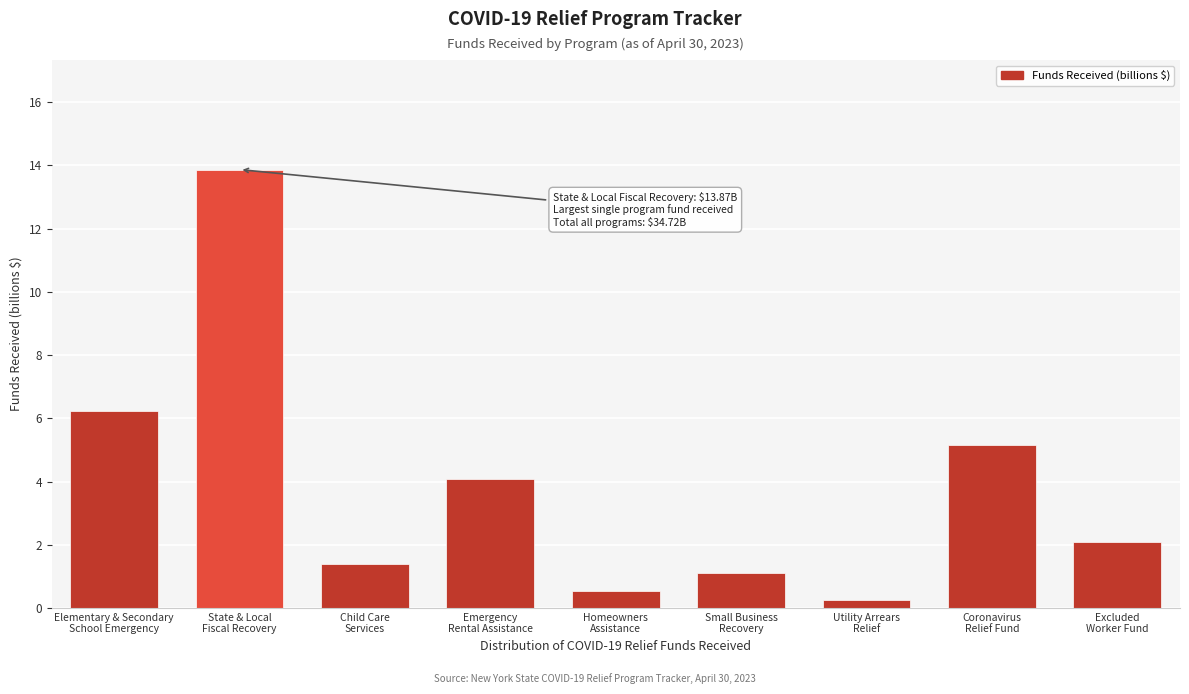

What is the average value?

3.9